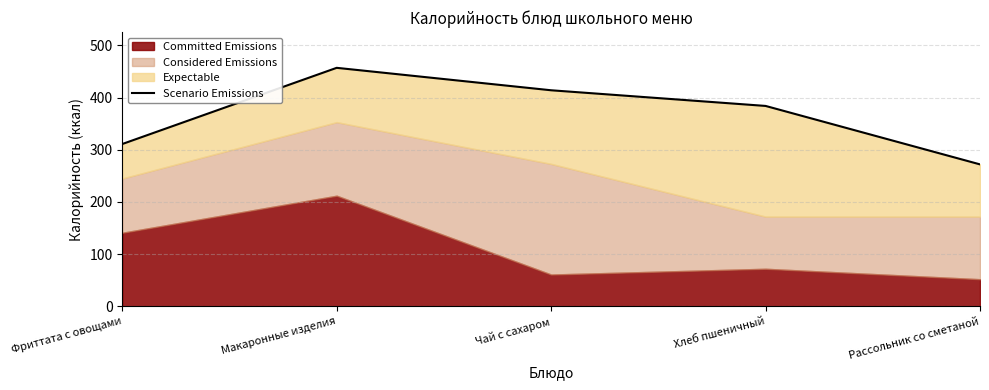

What is the value of the 2nd point from the left?

457